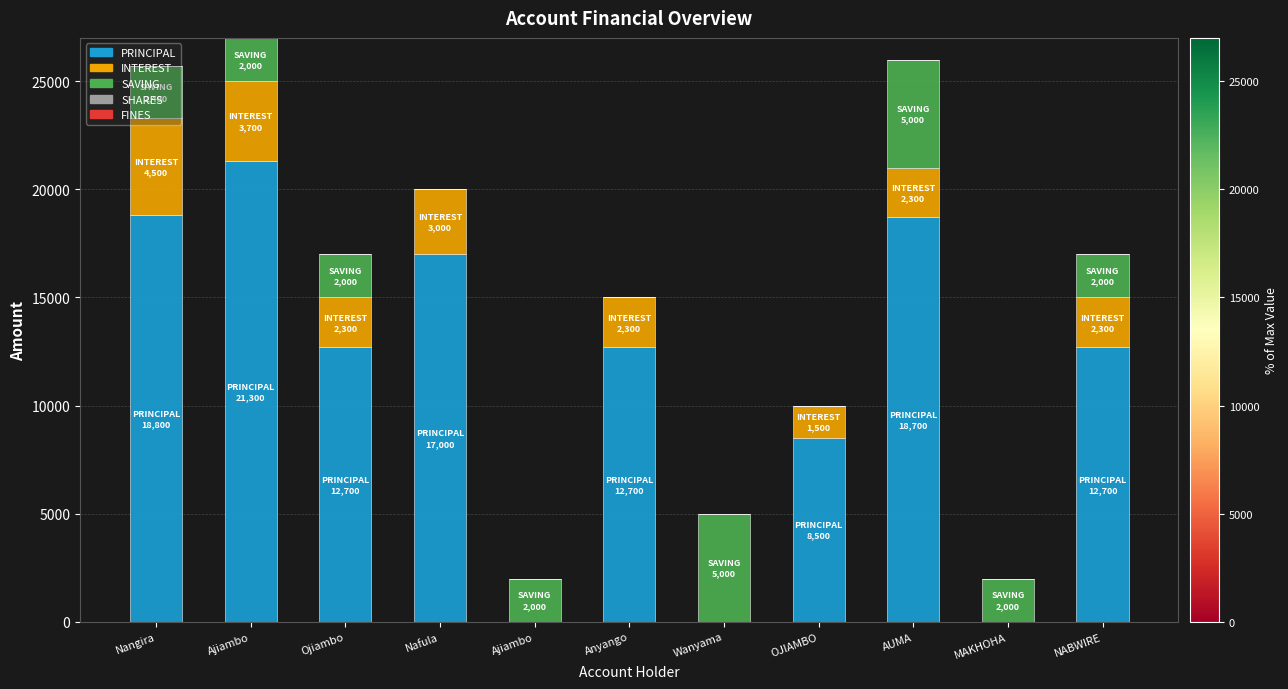

Count the number of data series in this chart.

3